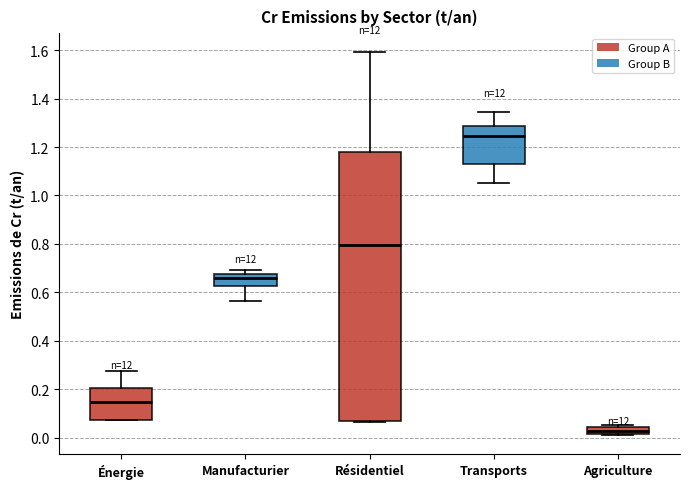

Which box is the tallest, from its lower edge to its upper edge?

Résidentiel